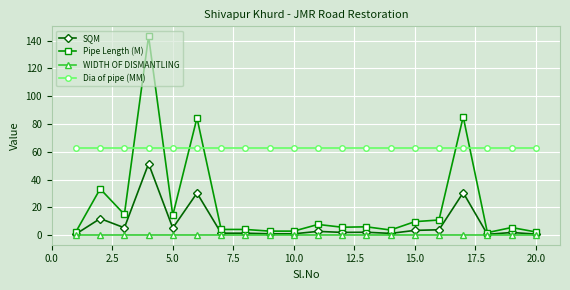

What is the greatest value displayed?

143.1